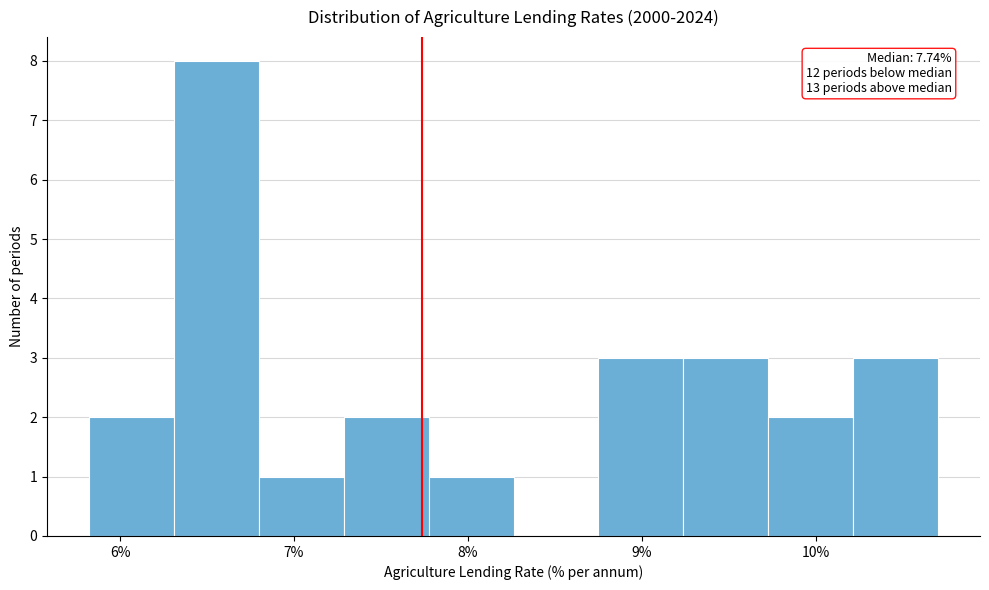

Which range on the x-axis has the tallest bar?

6.3 to 6.8